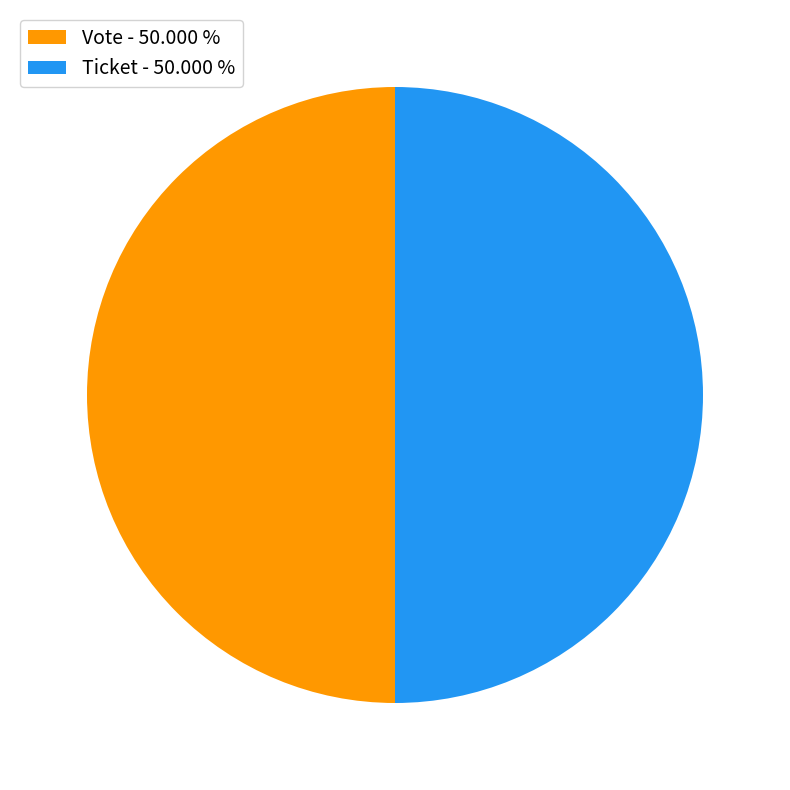

What is the ratio of the value at Vote - 50.000 % to the value at Ticket - 50.000 %?

1.0